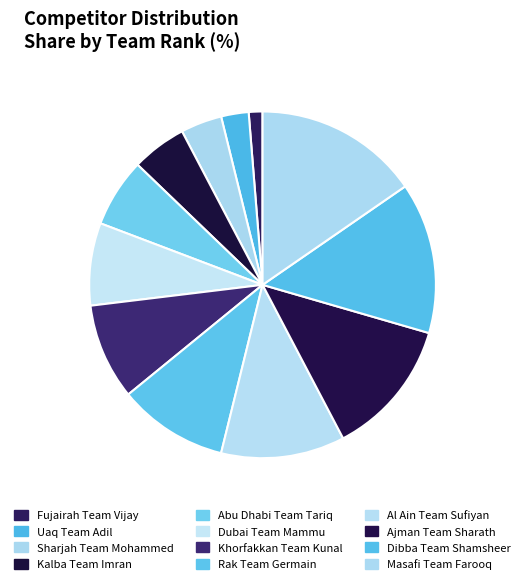

Rank the categories by value from lowest to highest.

Fujairah Team Vijay, Uaq Team Adil, Sharjah Team Mohammed, Kalba Team Imran, Abu Dhabi Team Tariq, Dubai Team Mammu, Khorfakkan Team Kunal, Rak Team Germain, Al Ain Team Sufiyan, Ajman Team Sharath, Dibba Team Shamsheer, Masafi Team Farooq